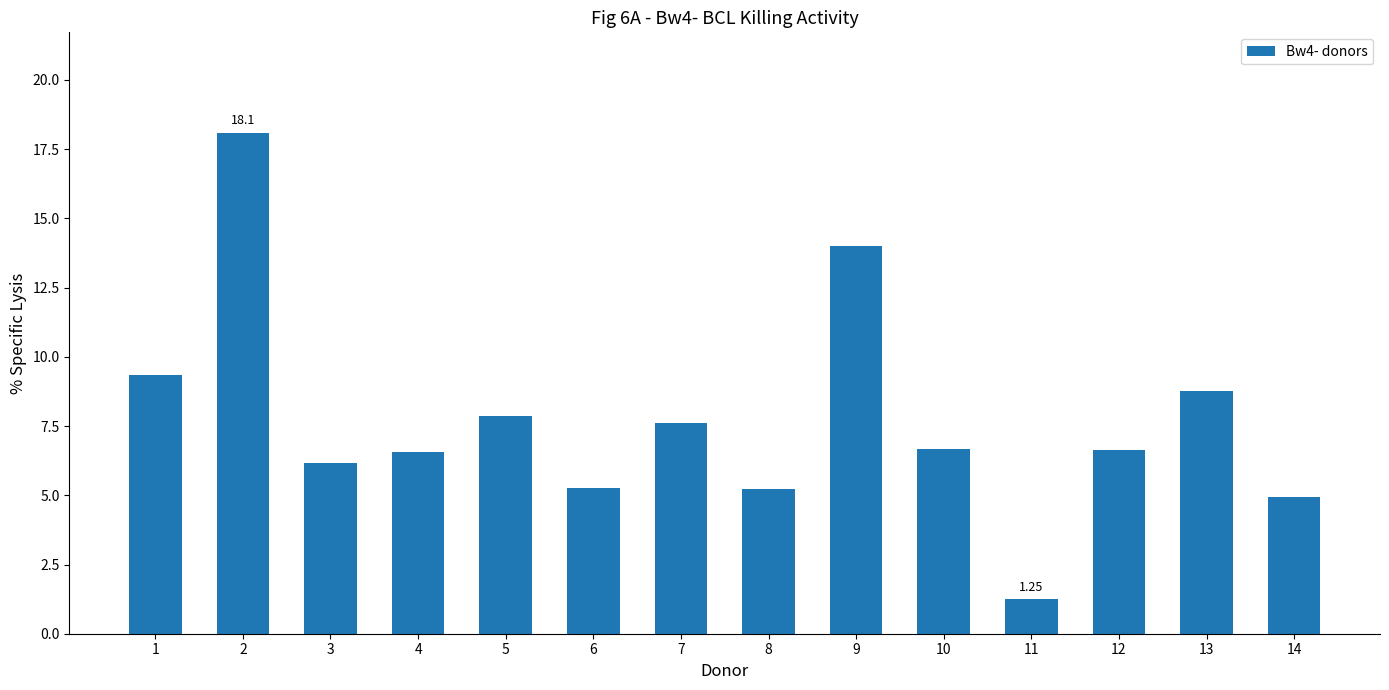

True or false: the data shows 6.2 at 3.

True